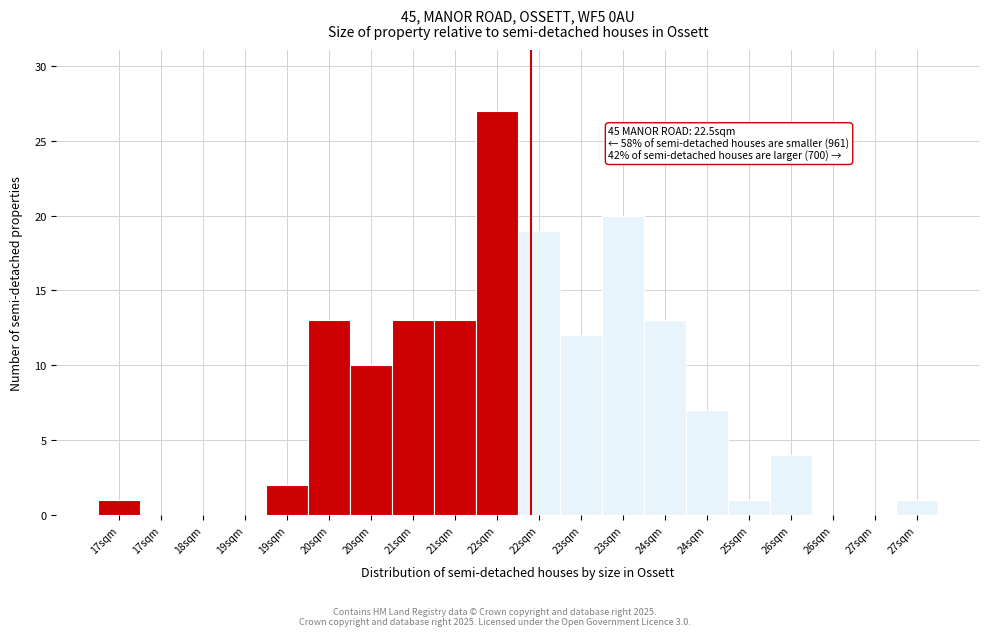

Are the bars horizontal?

No